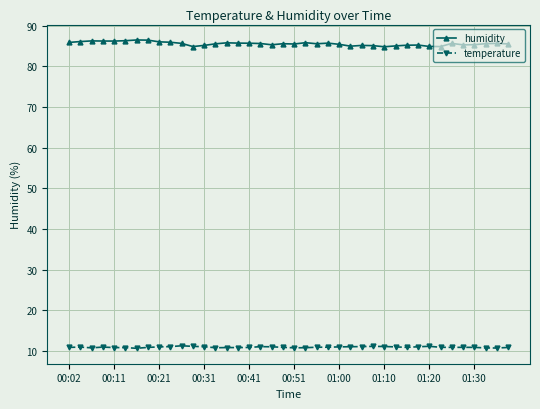

Rank the series by their maximum value, from lowest to highest.

temperature, humidity